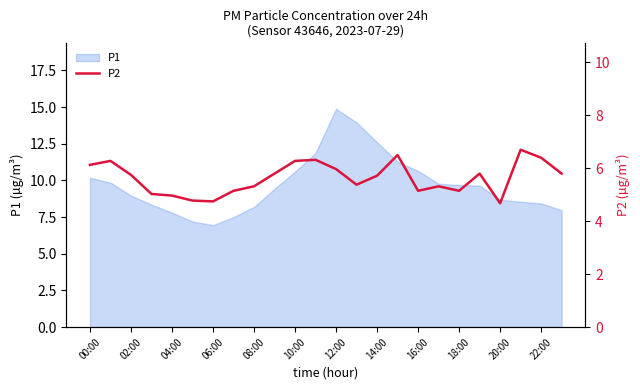

How many values are below 5?

4